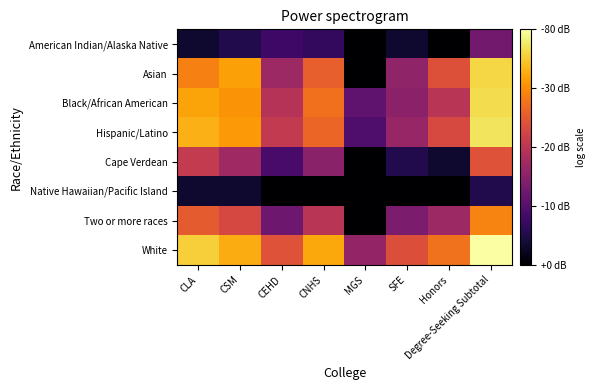

Which series has the largest range (max minus min)?

Asian